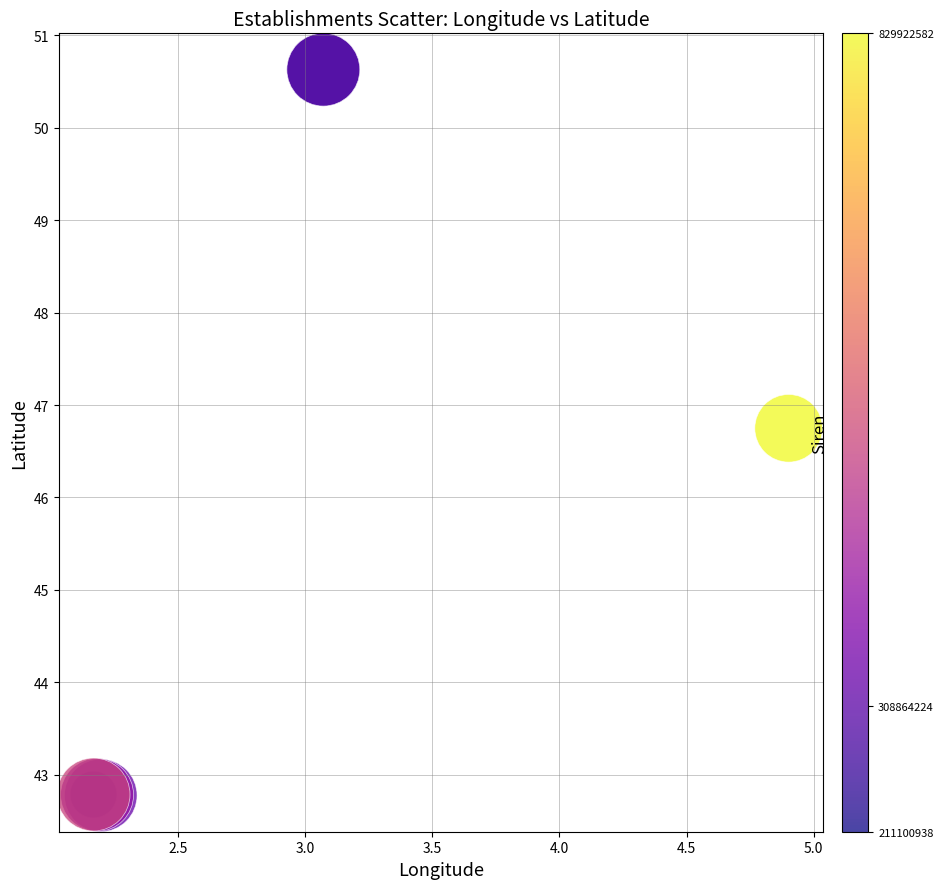

What Y value in the scatter plot is closest to 46?

46.7